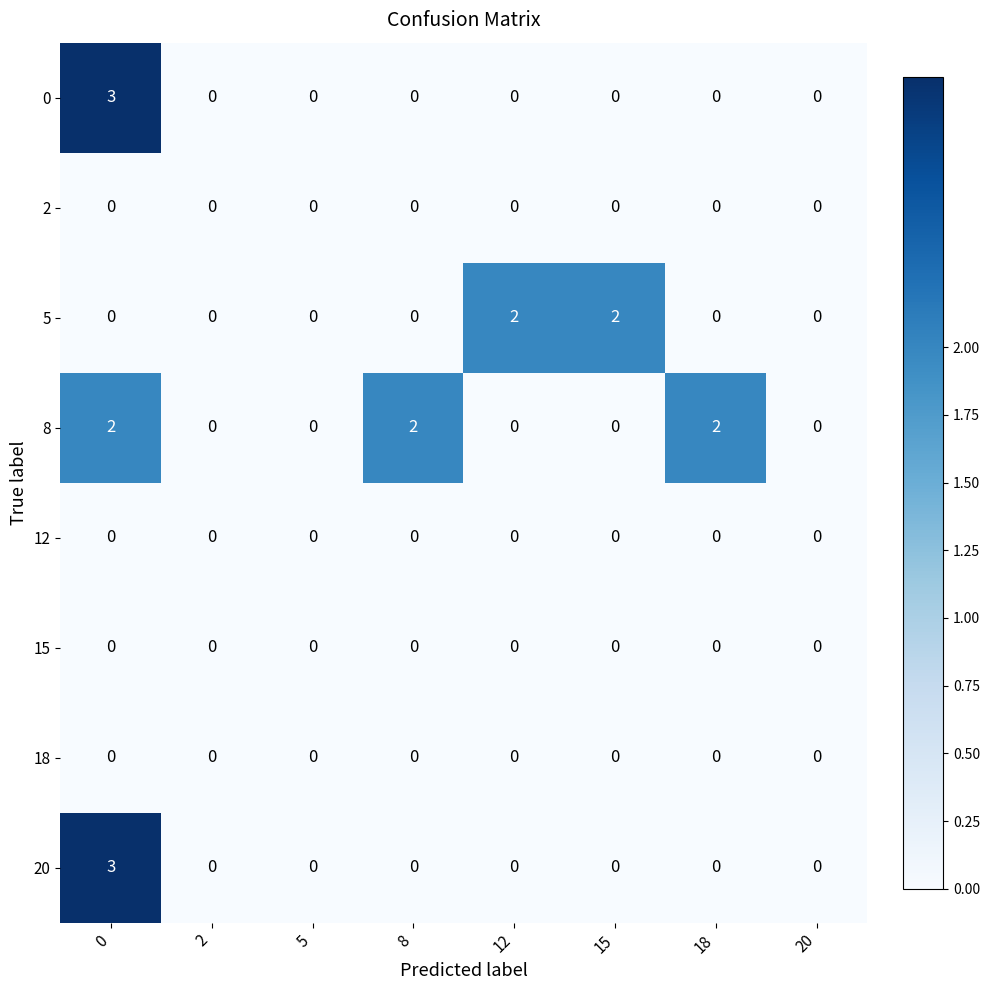

At how many categories does at least one series exceed 1?

5